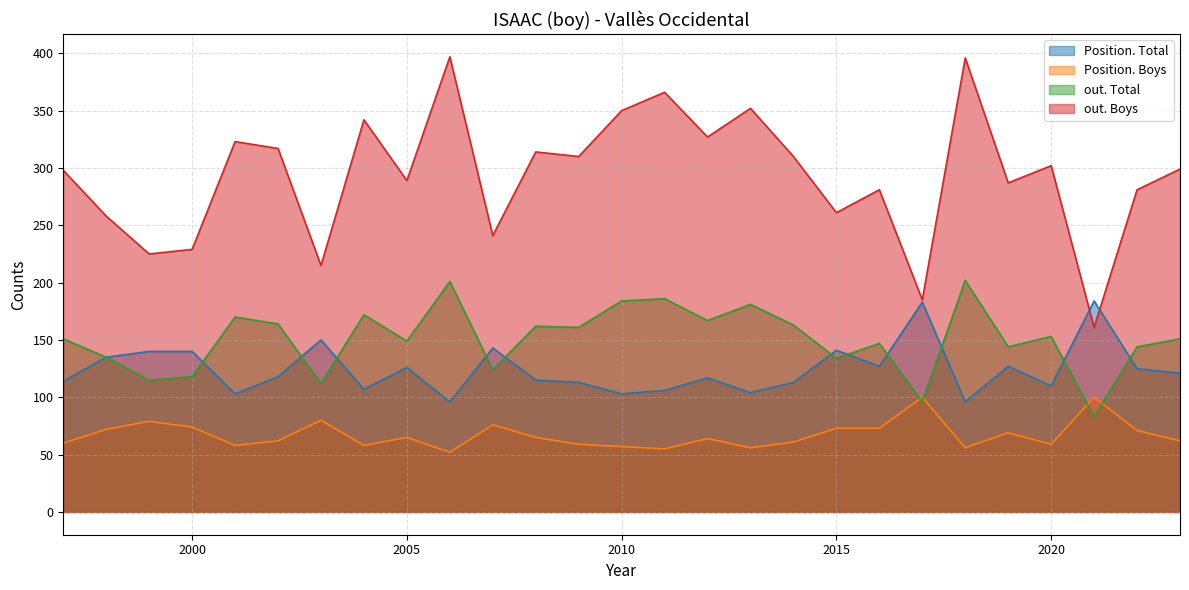

Reading left to right, list all the values displayed in this chart.

Position. Total: 114	135	140	140	103	118	150	107	126	96	143	115	113	103	106	117	104	113	141	127	183	96	127	110	184	125	121
Position. Boys: 60	72	79	74	58	62	80	58	65	52	76	65	59	57	55	64	56	61	73	73	100	56	69	59	100	71	62
out. Total: 151	135	115	118	170	164	112	172	149	201	124	162	161	184	186	167	181	163	134	147	96	202	144	153	83	144	151
out. Boys: 298	258	225	229	323	317	215	342	289	397	241	314	310	350	366	327	352	310	261	281	185	396	287	302	161	281	299